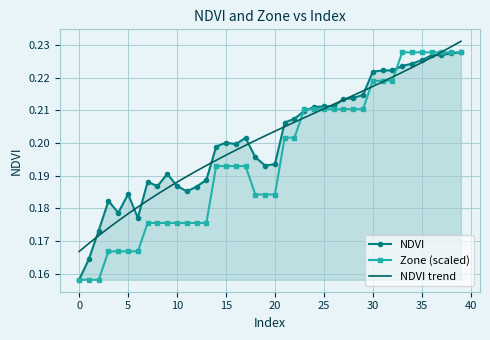

Is the value of Zone at 1 greater than the value of NDVI at 23?

No